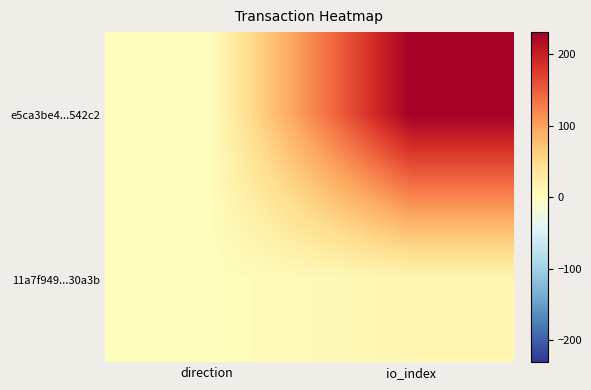

What is the maximum value shown in the chart?

231